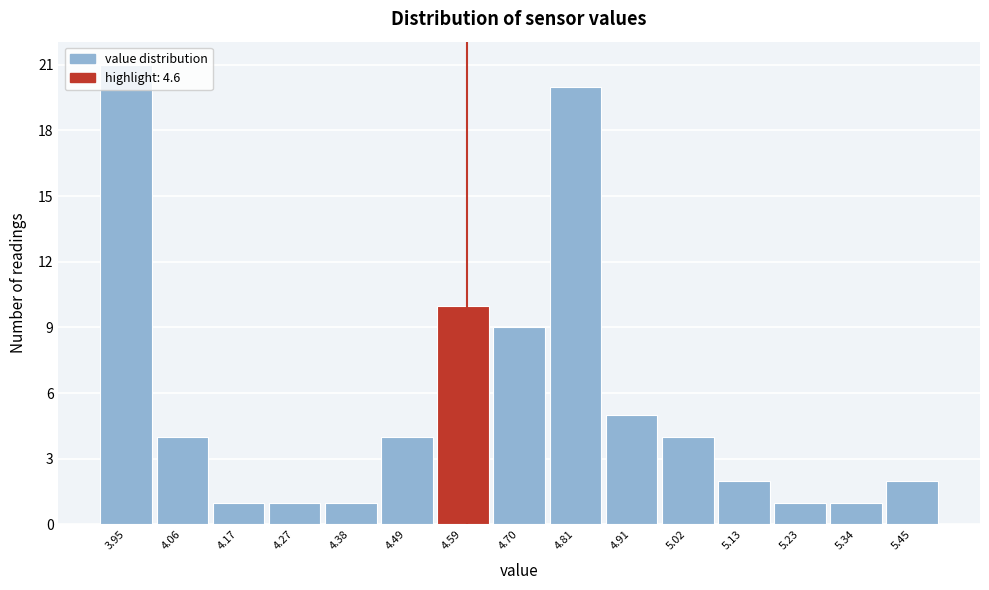

How tall is the bar that spans 4.64 to 4.76 on the x-axis? Neither the bar edges nor the heights are printed on the chart, so give them approximately, as read against the axes.

9